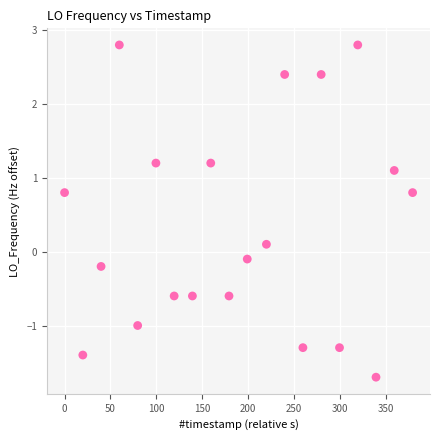

What is the range of Y values (max minus min)?

4.5